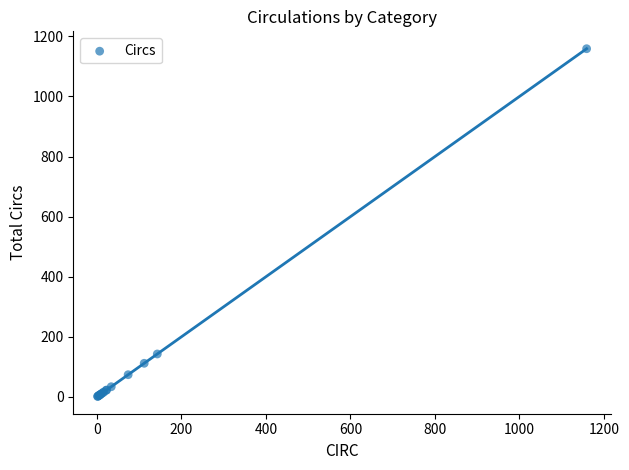

What Y value in the scatter plot is closest to 580?

143